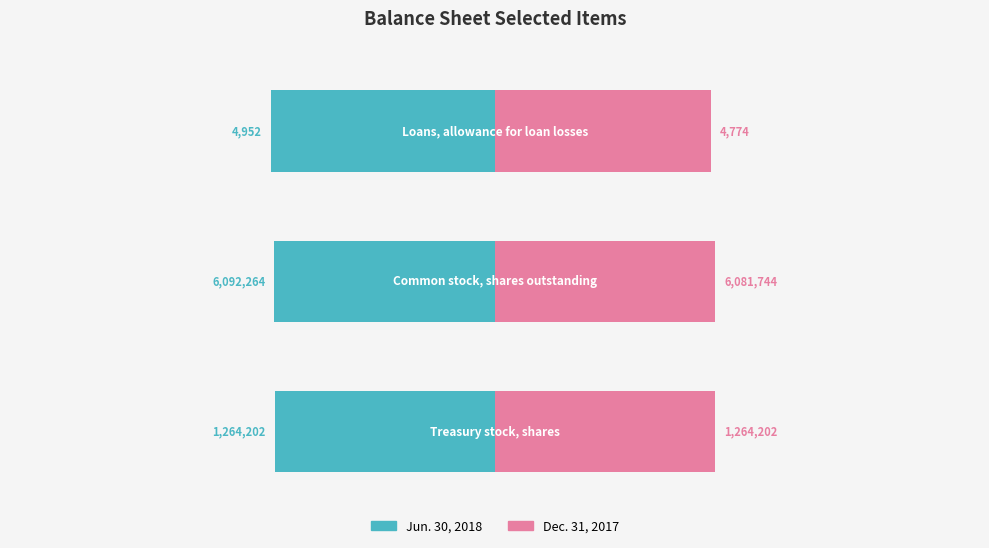

Where is Dec. 31, 2017 nearest to the value 3043259?

Treasury stock, shares